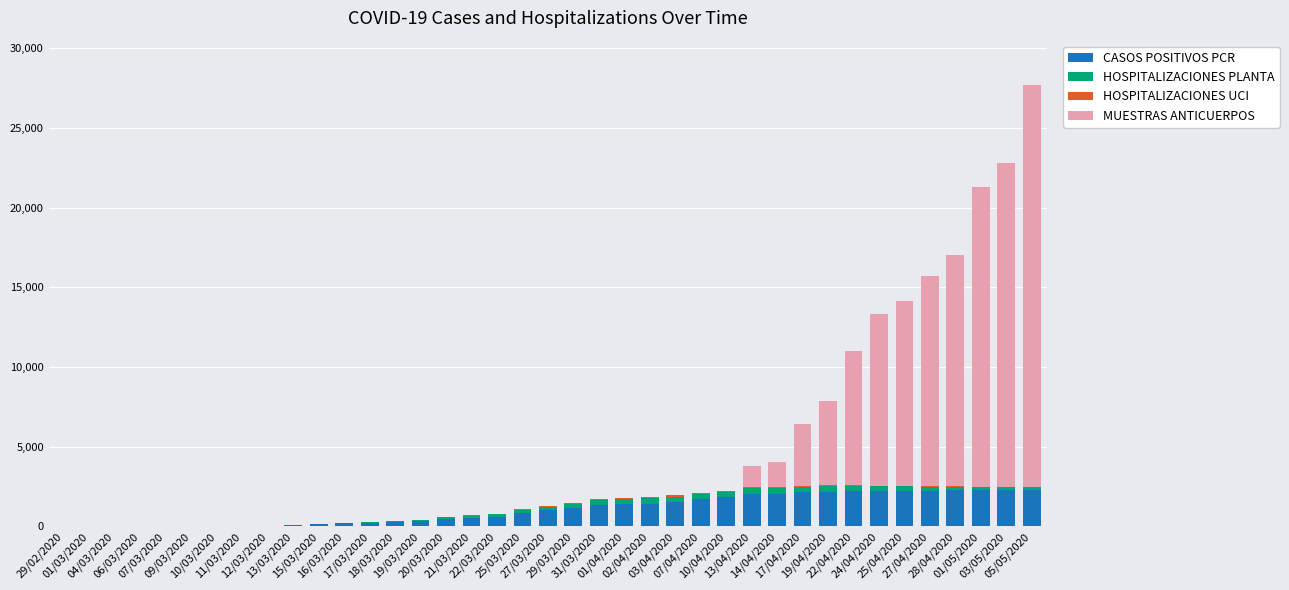

What is the highest value of the CASOS POSITIVOS PCR series?

2310